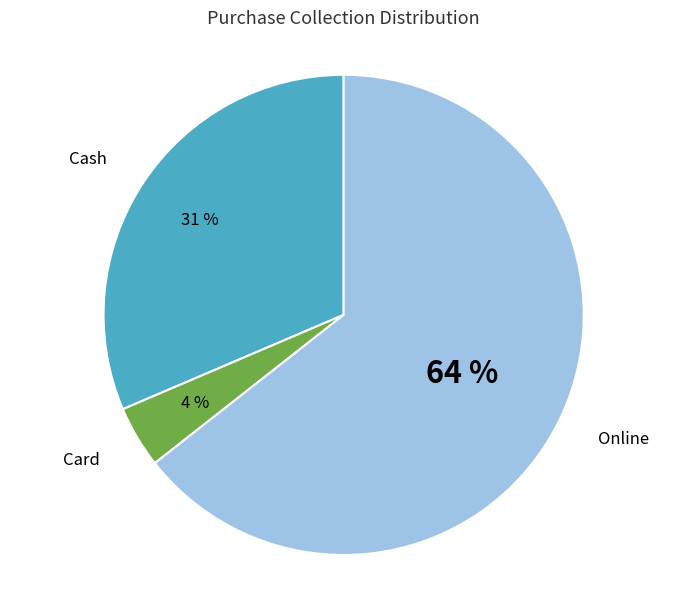

Is there any slice that represents more than half of the pie?

Yes